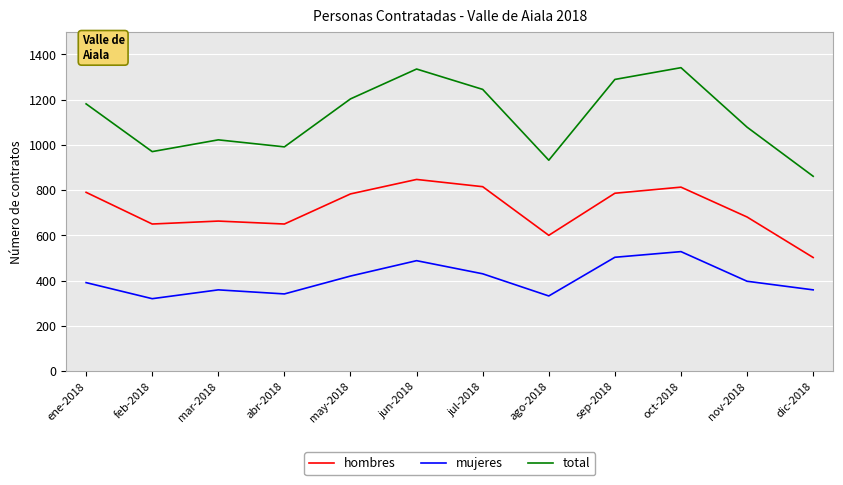

What is the difference between the maximum and second lowest values in the hombres series?

247